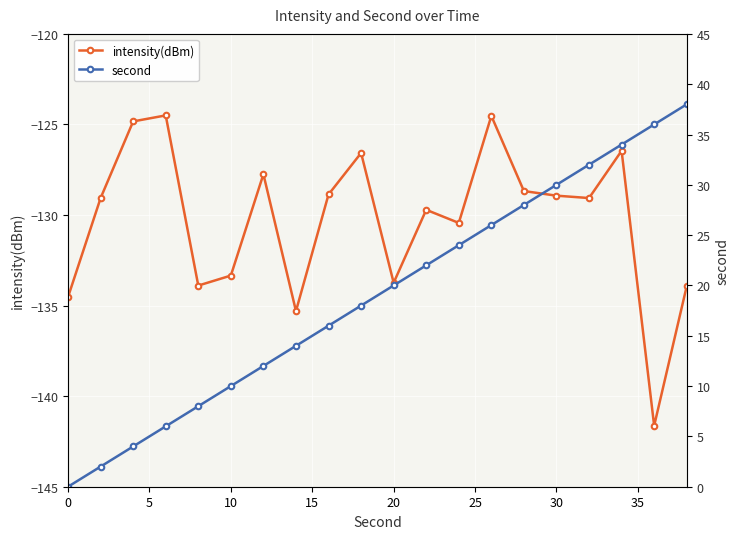

What is the minimum value for intensity(dBm)?

-141.6